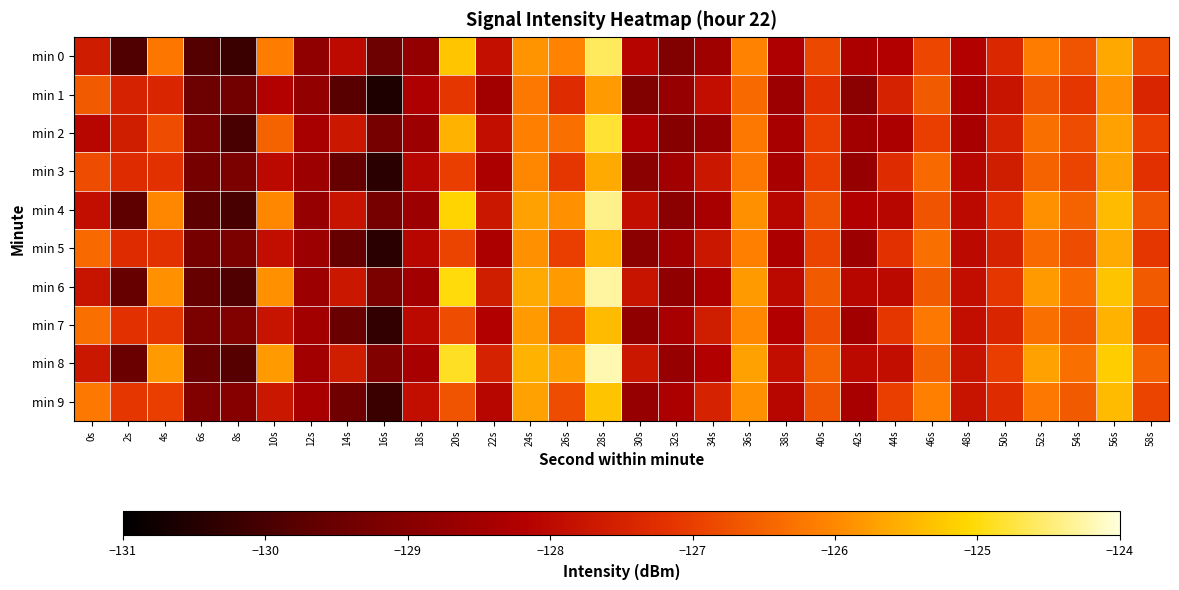

Between 4s and 26s, which series saw the biggest shift?

min 2